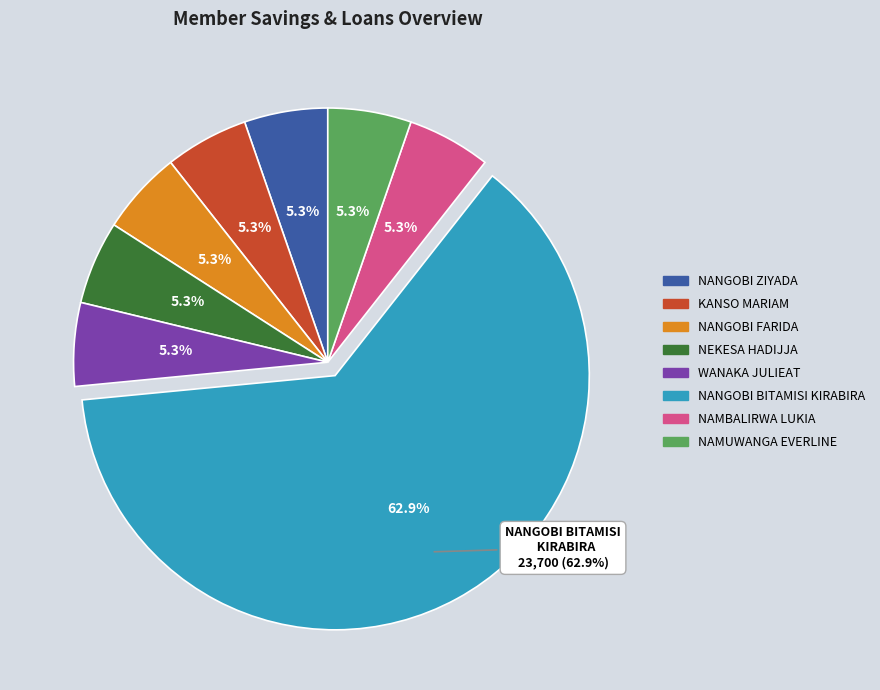

What is the change in value from NANGOBI FARIDA to NANGOBI BITAMISI KIRABIRA?

+21700